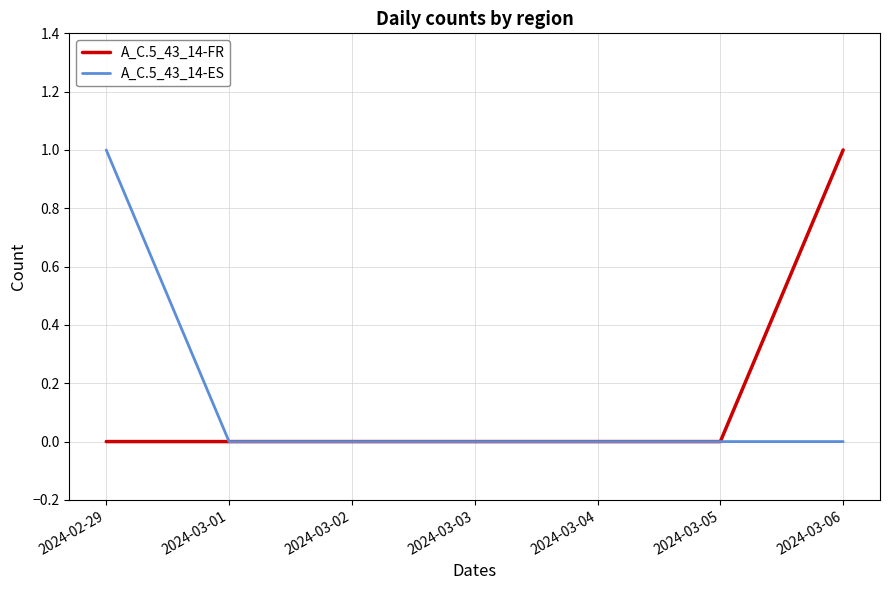

What is the total value across all series at 2024-03-06?

1